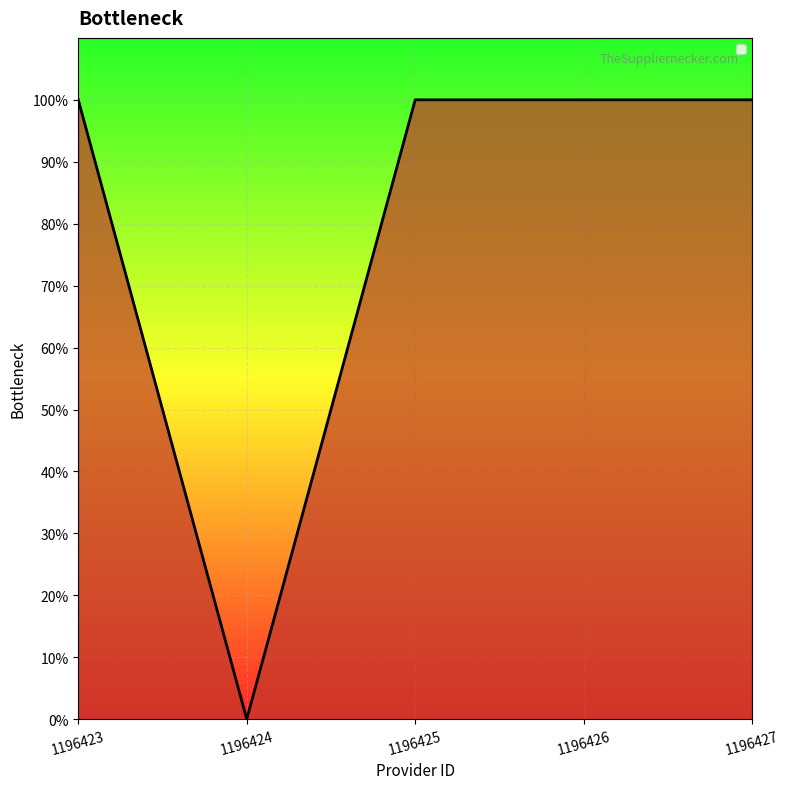

Between 1196424 and 1196427, which is larger?

1196427